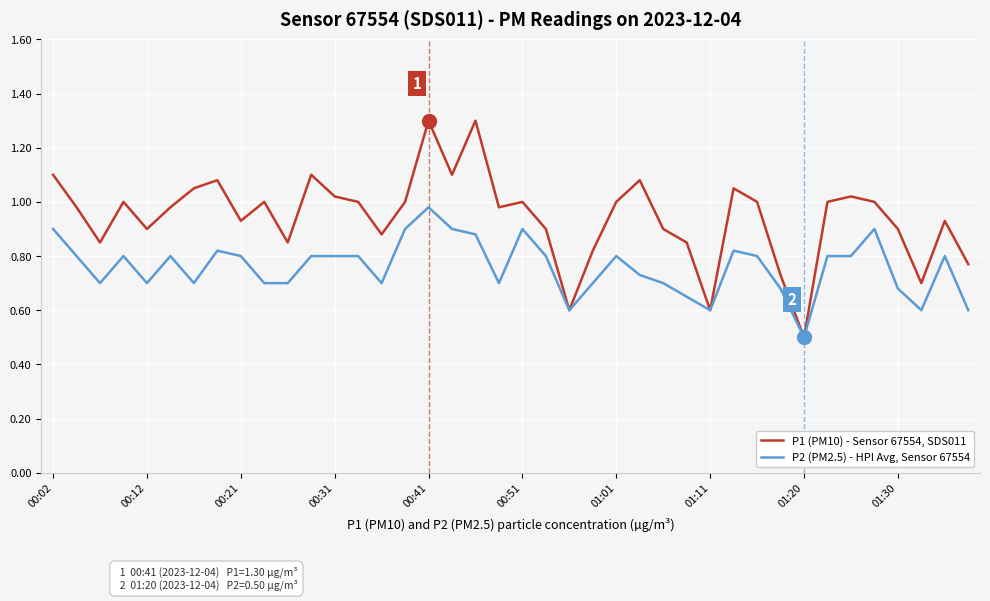

Does the chart have visible grid lines?

Yes